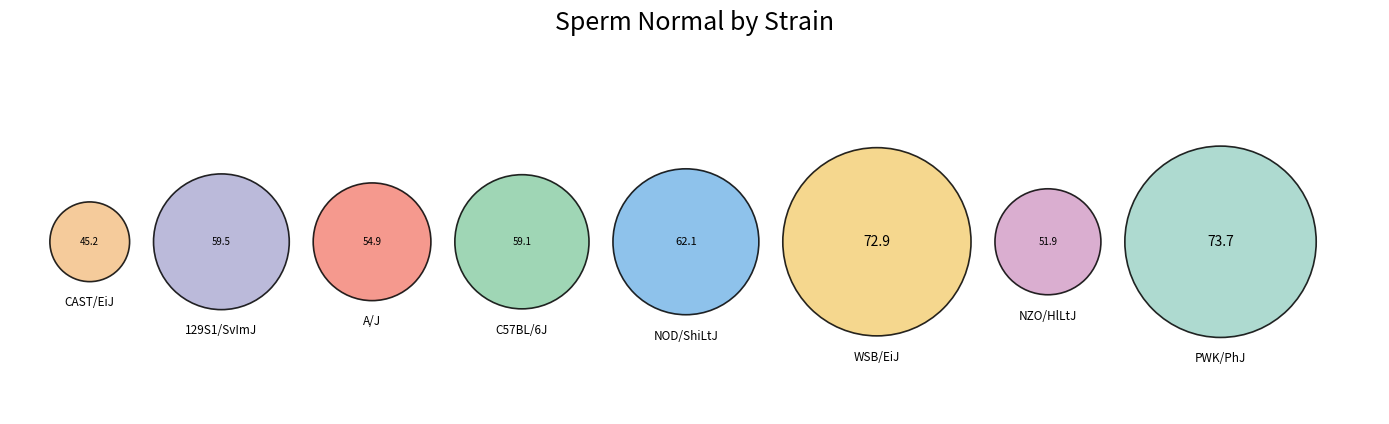

Rank the categories by value from lowest to highest.

CAST/EiJ, NZO/HlLtJ, A/J, C57BL/6J, 129S1/SvImJ, NOD/ShiLtJ, WSB/EiJ, PWK/PhJ